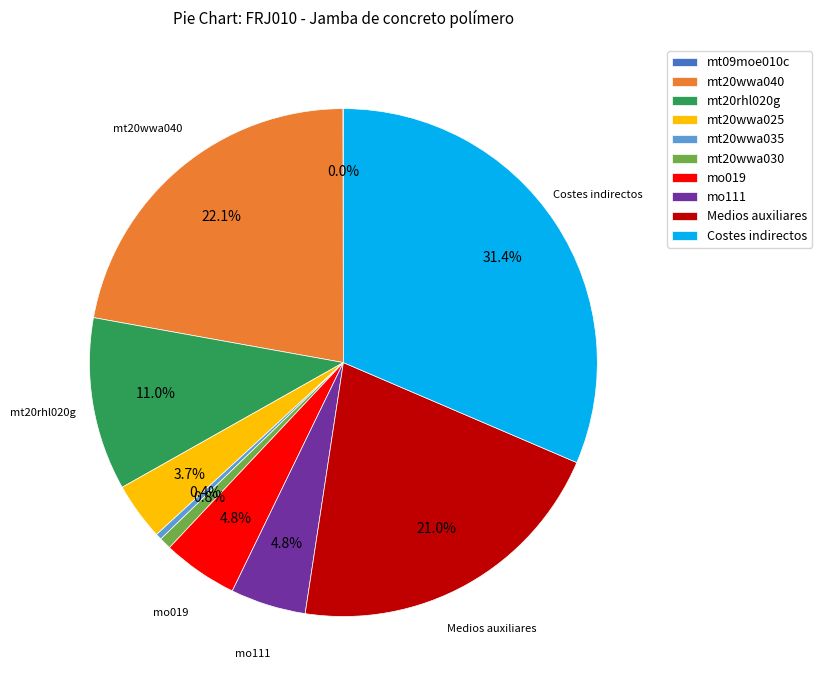

Is Medios auxiliares the majority of the pie?

No